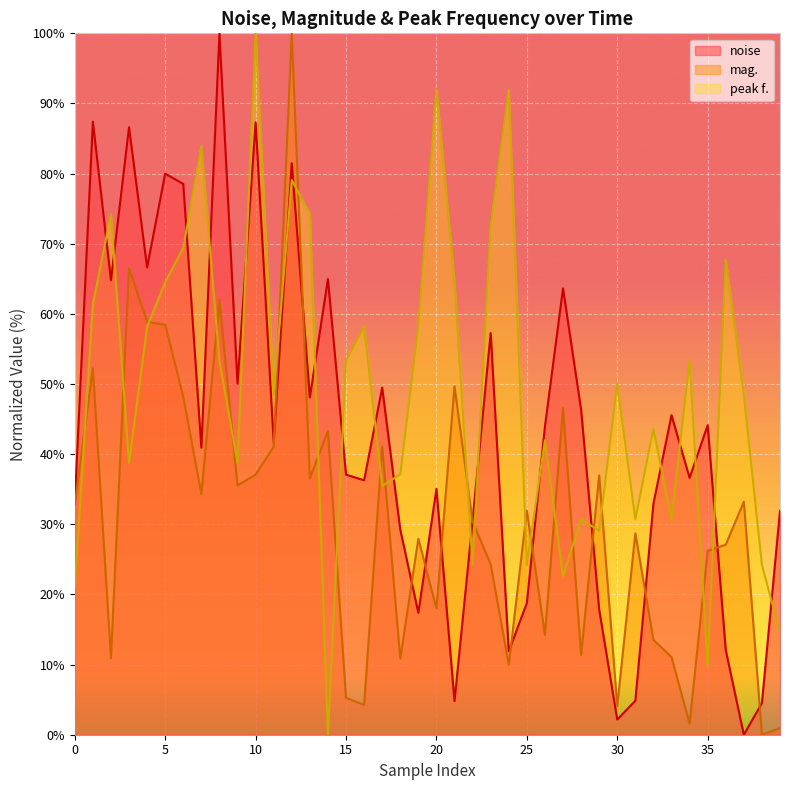

Rank the series by their average value, from lowest to highest.

mag., noise, peak f.